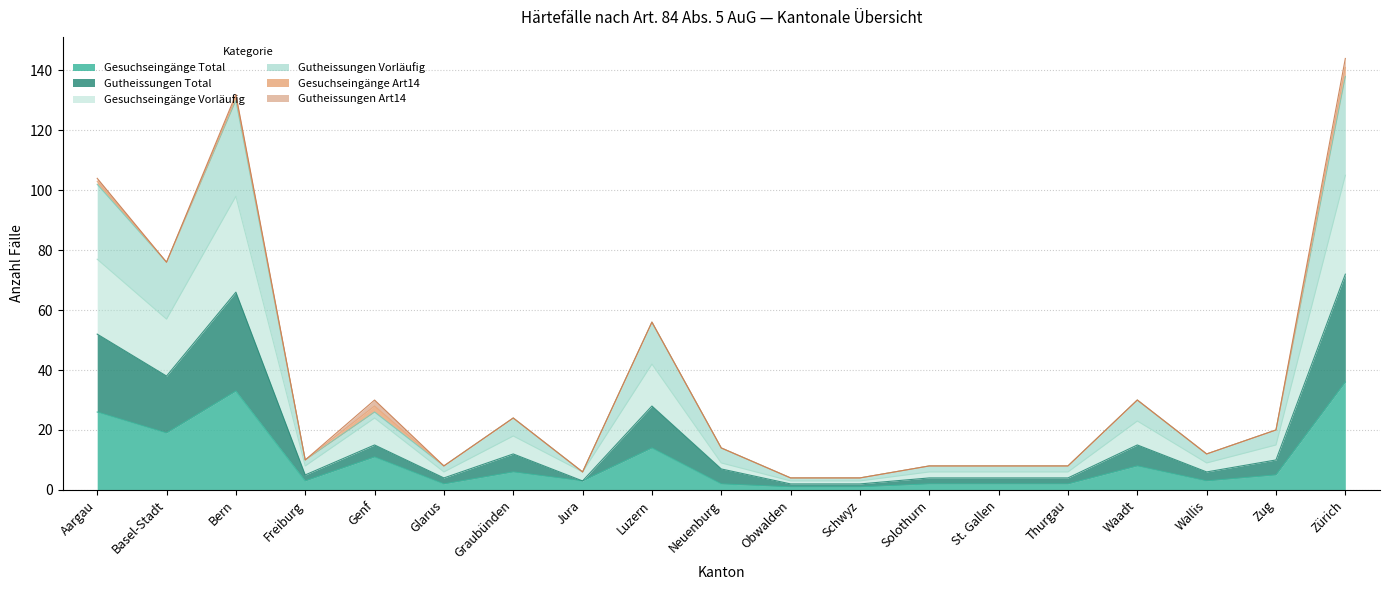

List the labels in order of Gesuchseingänge Vorläufig value, largest first.

Zürich, Bern, Aargau, Basel-Stadt, Luzern, Genf, Waadt, Graubünden, Zug, Neuenburg, Wallis, Freiburg, Glarus, Jura, Solothurn, St. Gallen, Thurgau, Obwalden, Schwyz